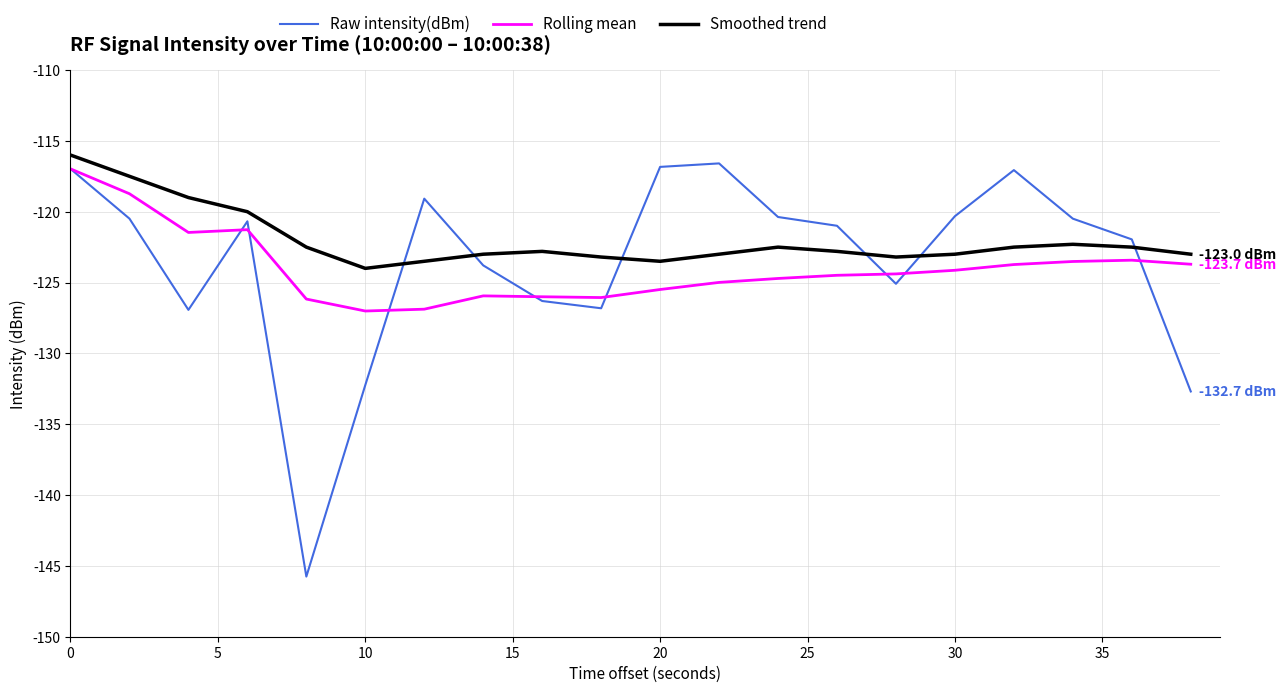

True or false: Smoothed trend and Raw intensity(dBm) cross at least once.

True